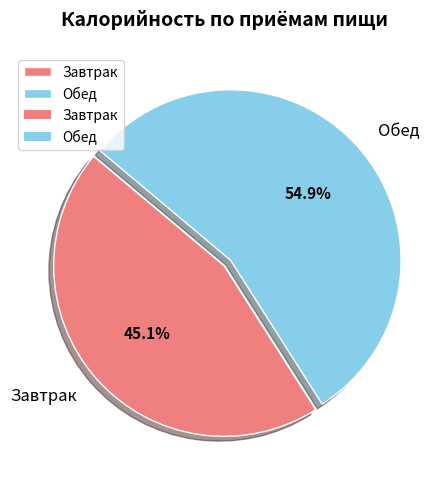

Is there any slice that represents more than half of the pie?

Yes